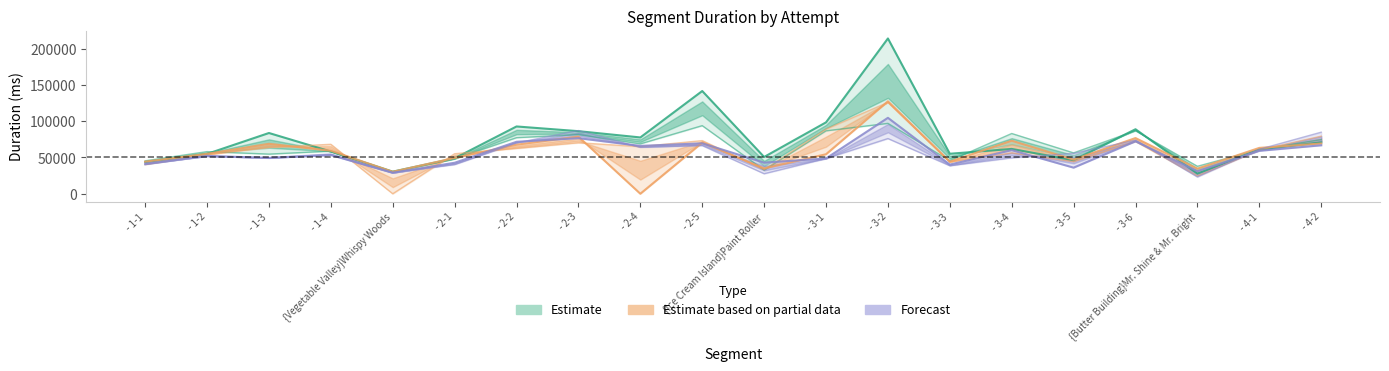

Which category has the highest value across all series?

- 3-2